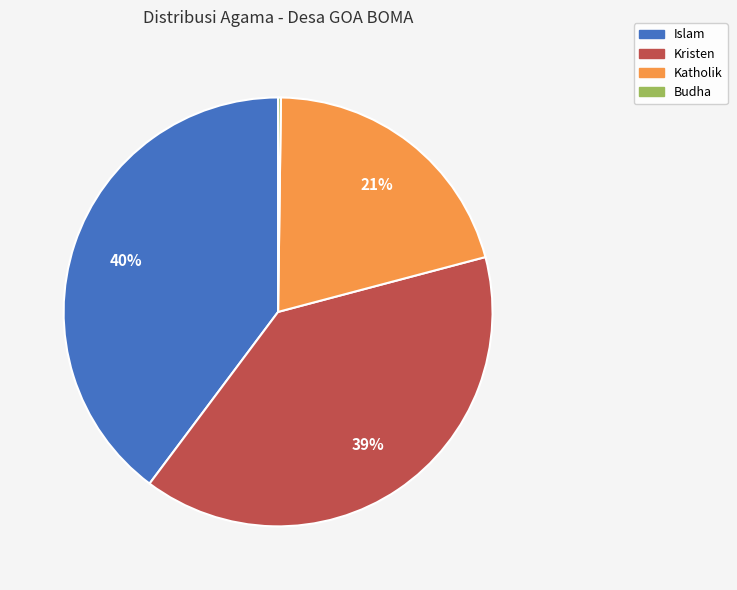

Is the sum of Islam and Kristen greater than half?

Yes